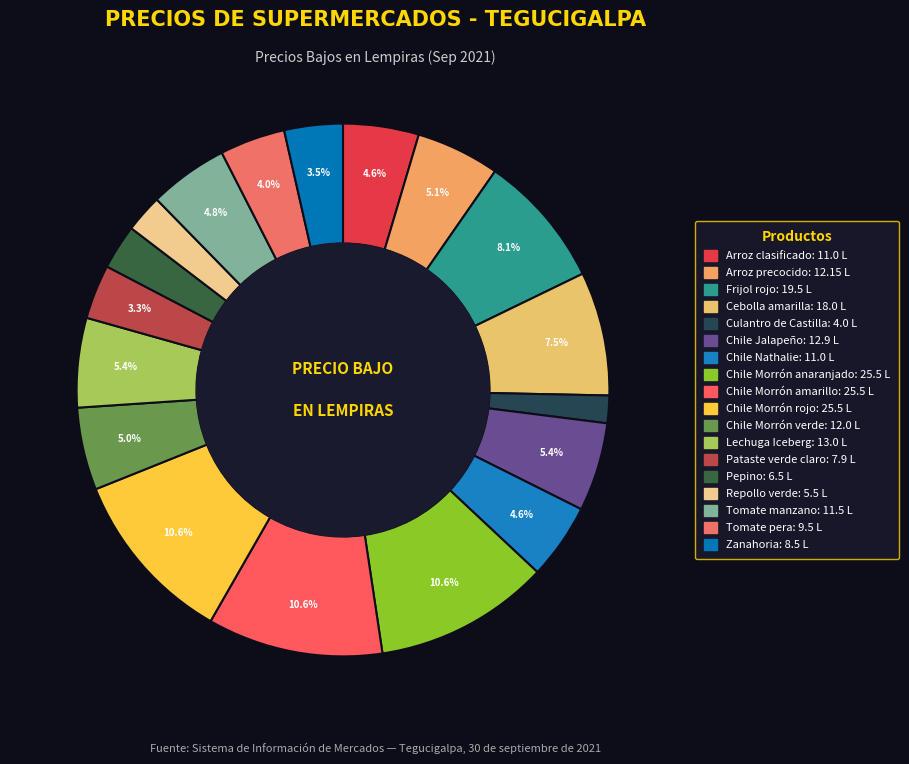

Which category has the biggest portion of the pie?

Chile Morrón anaranjado